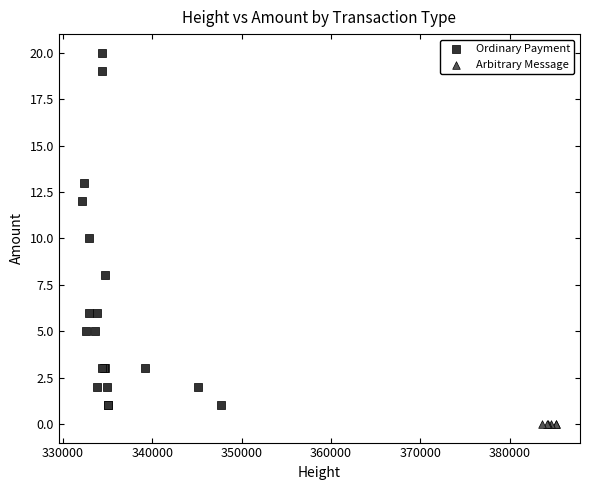

Which series contains the highest Y value?

Ordinary Payment